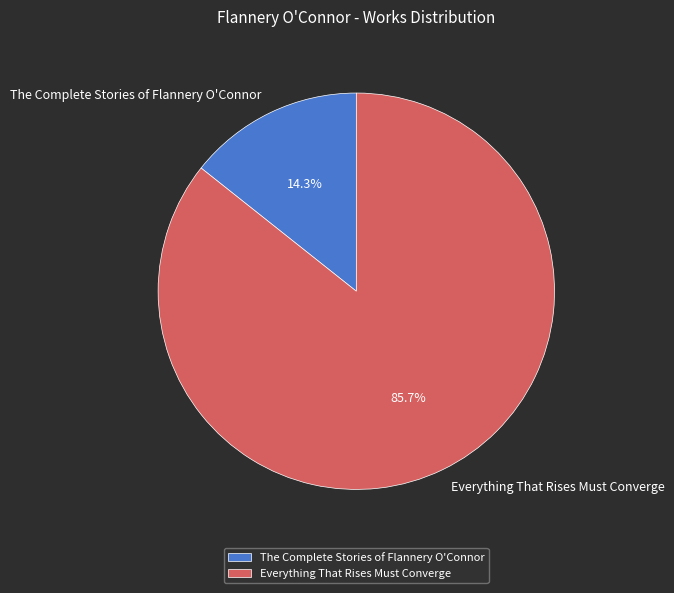

To the nearest percent, what is the difference between the Everything That Rises Must Converge and The Complete Stories of Flannery O'Connor slice percentages?

71%